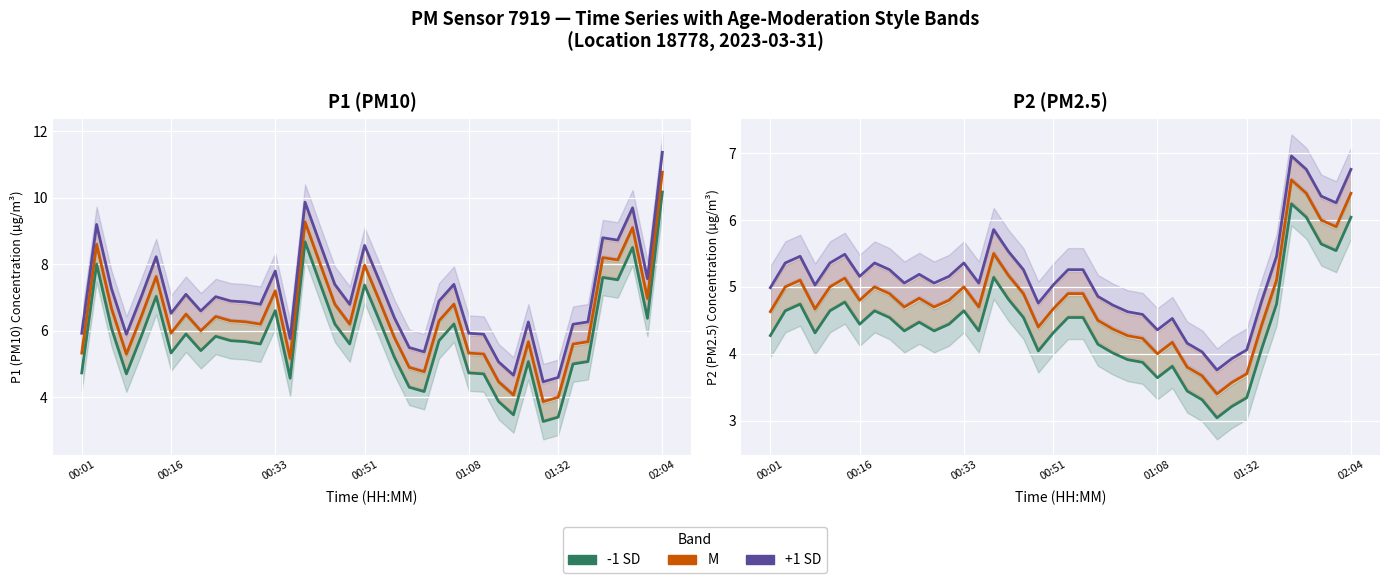

What is the spread (max minus min) of values at 20?

0.7